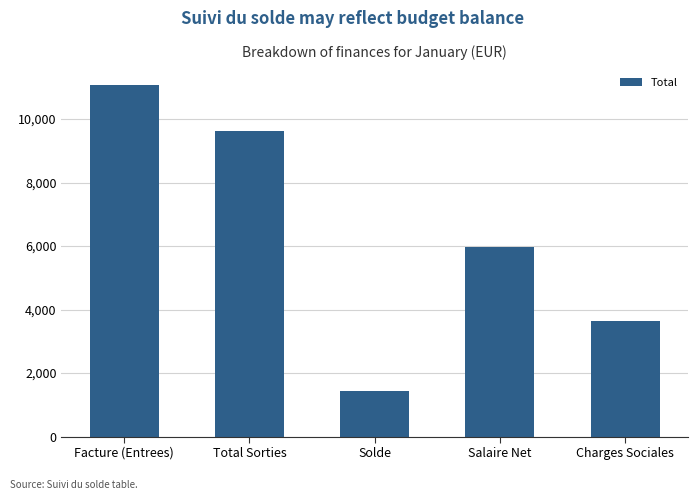

Reading left to right, transcribe all the data shown in this chart.

11057.0	9612.4	1444.6	5983.7	3628.7